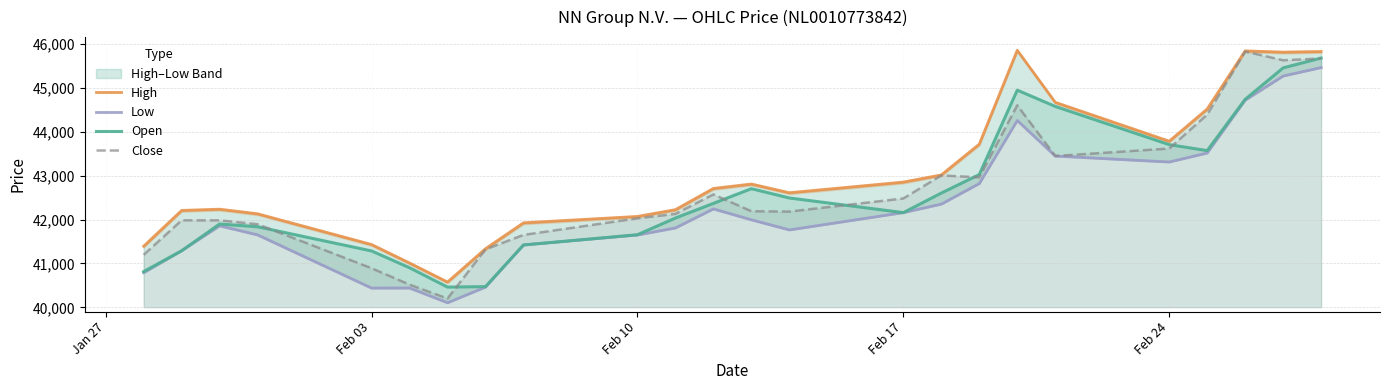

List the series in order of their peak value, highest first.

High, Close, Open, Low